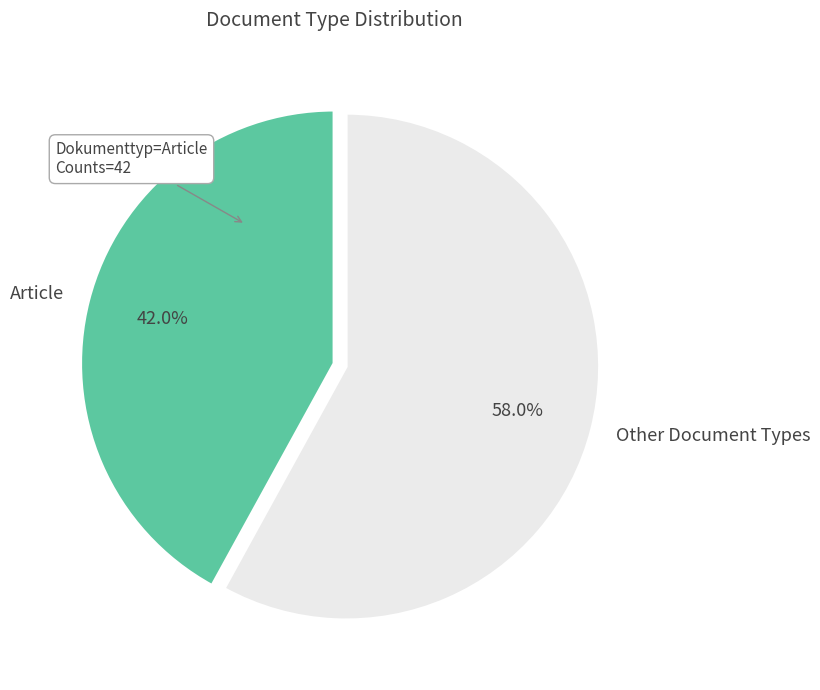

How many slices are in this pie chart?

2